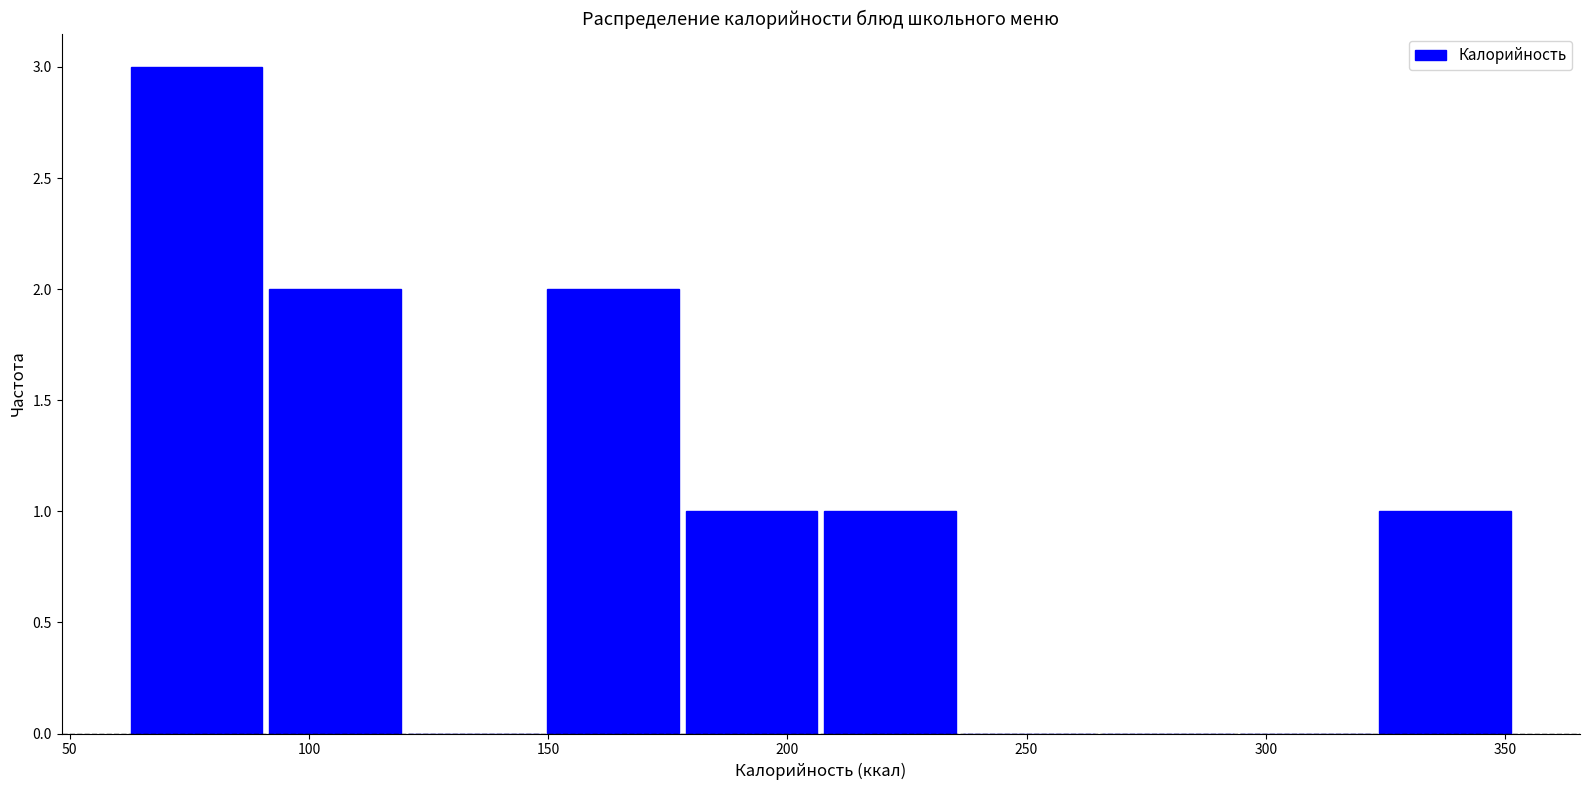

Over which range of the x-axis is the bar tallest?

62 to 91